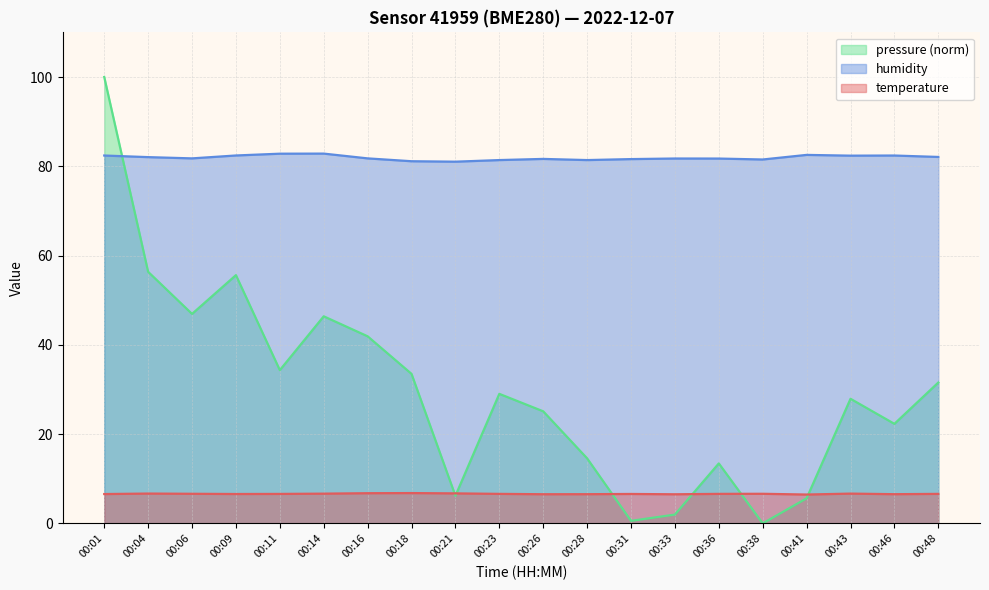

Reading left to right, transcribe all the data shown in this chart.

temperature: 00:01=6.6	00:04=6.7	00:06=6.6	00:09=6.6	00:11=6.6	00:14=6.7	00:16=6.8	00:18=6.8	00:21=6.7	00:23=6.6	00:26=6.5	00:28=6.5	00:31=6.6	00:33=6.5	00:36=6.6	00:38=6.6	00:41=6.5	00:43=6.7	00:46=6.5	00:48=6.6
humidity: 00:01=82.4	00:04=82.0	00:06=81.8	00:09=82.4	00:11=82.8	00:14=82.8	00:16=81.8	00:18=81.1	00:21=81.0	00:23=81.4	00:26=81.7	00:28=81.4	00:31=81.6	00:33=81.7	00:36=81.7	00:38=81.5	00:41=82.5	00:43=82.4	00:46=82.4	00:48=82.1
pressure: 00:01=100.0	00:04=56.4	00:06=46.9	00:09=55.6	00:11=34.3	00:14=46.4	00:16=41.9	00:18=33.5	00:21=6.2	00:23=29.0	00:26=25.1	00:28=14.6	00:31=0.6	00:33=2.0	00:36=13.4	00:38=0.0	00:41=5.6	00:43=27.9	00:46=22.3	00:48=31.6